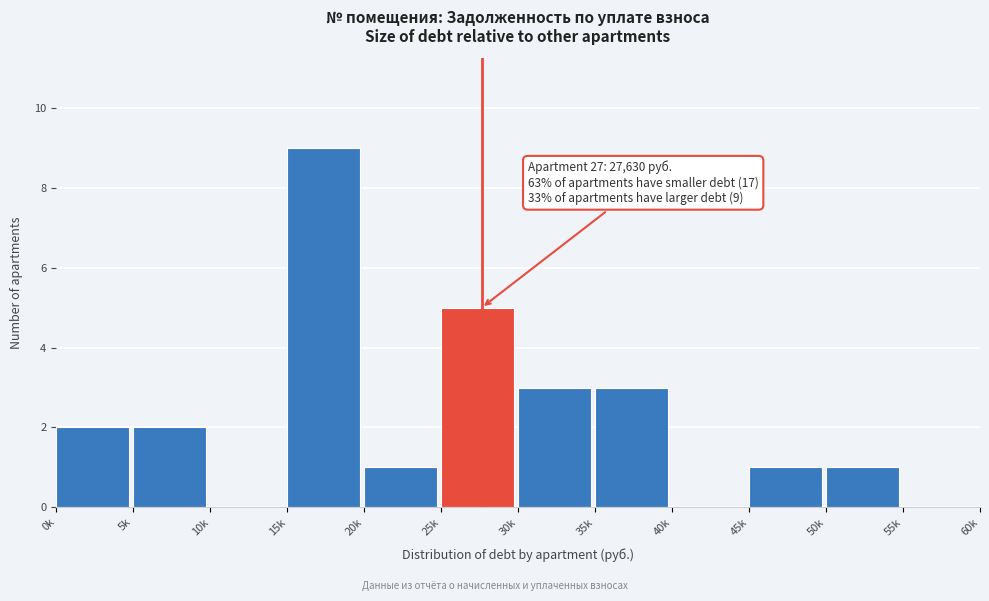

Reading left to right, extract all data points from this chart.

0k=2	5k=2	10k=0	15k=9	20k=1	25k=5	30k=3	35k=3	40k=0	45k=1	50k=1	55k=0